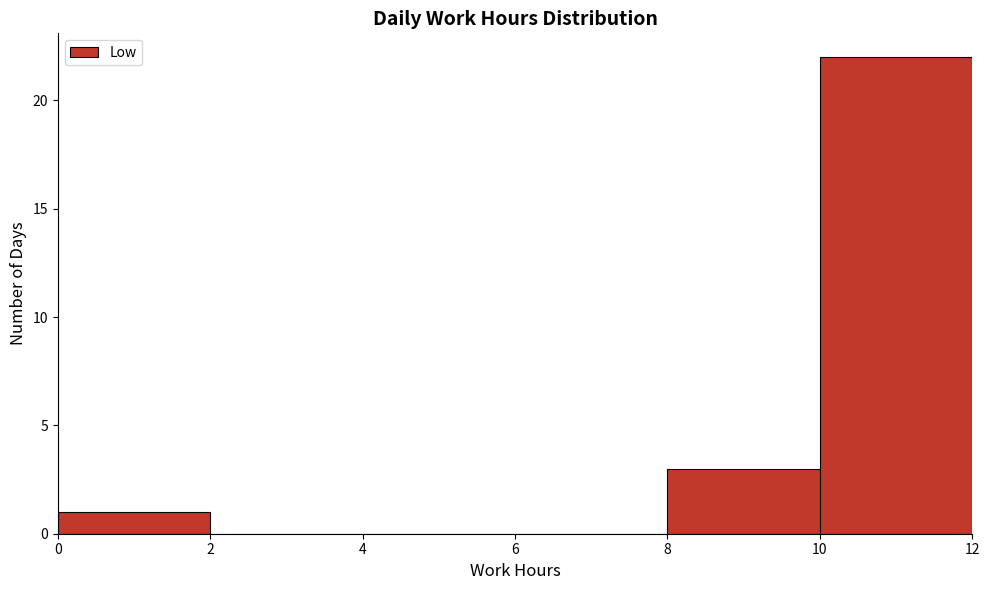

Reading left to right, transcribe this chart: for each bar, give the range it covers on the x-axis and its height. The values are not printed on the chart, so give them approximately, as read against the axis.

0 to 2: 1
2 to 4: 0
4 to 6: 0
6 to 8: 0
8 to 10: 3
10 to 12: 22